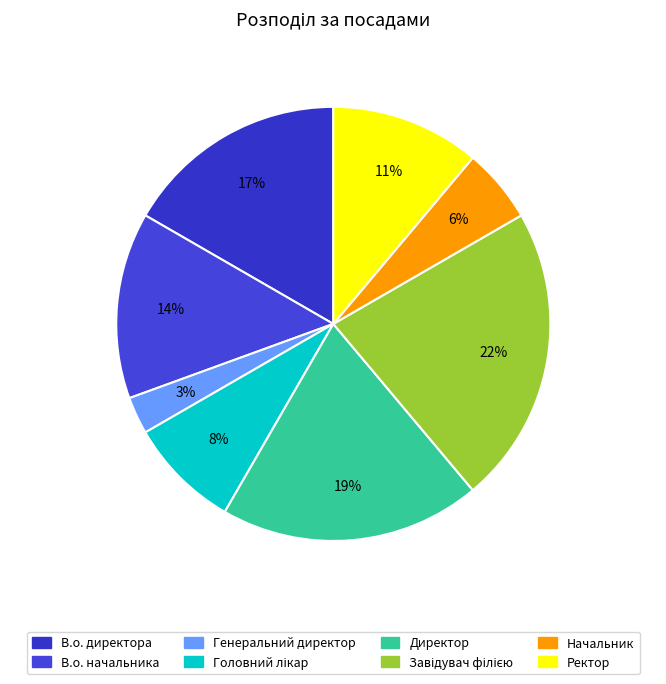

Which has a higher value, Ректор or В.о. начальника?

В.о. начальника